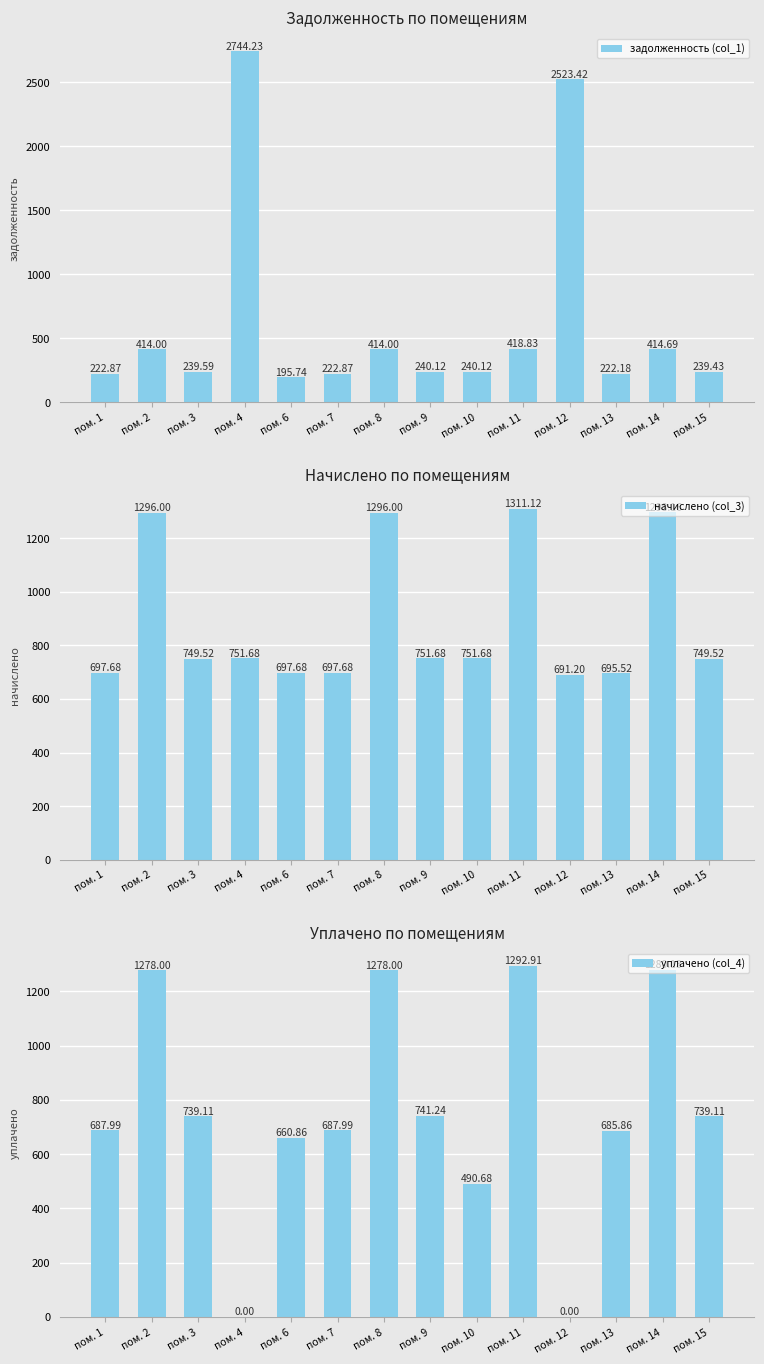

List the series in order of their peak value, highest first.

задолженность (col_1), начислено (col_3), уплачено (col_4)